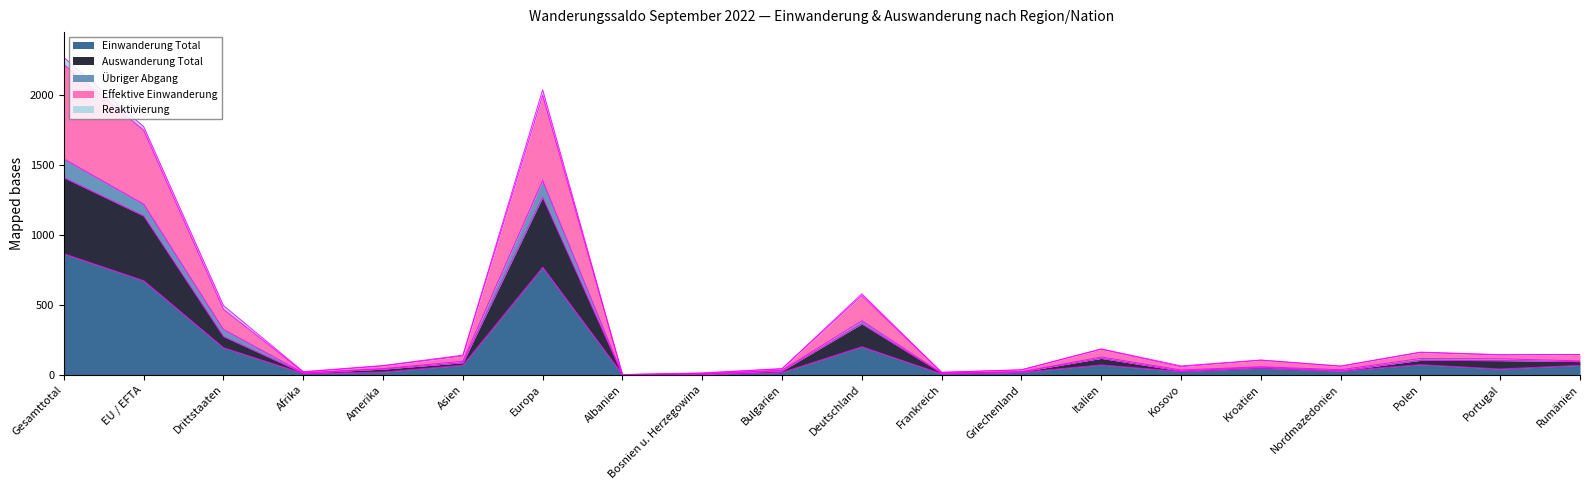

Where is Einwanderung Total nearest to the value 433?

Deutschland